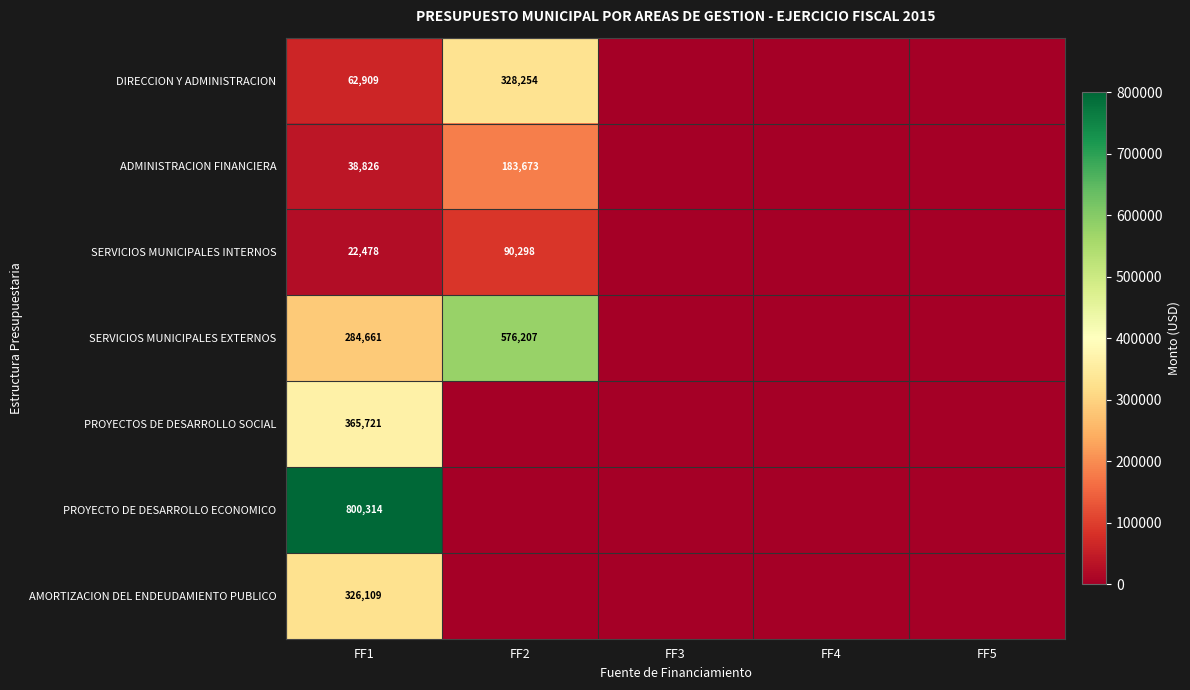

True or false: AMORTIZACION DEL ENDEUDAMIENTO PUBLICO has a value of 199171.2 at FF1.

False